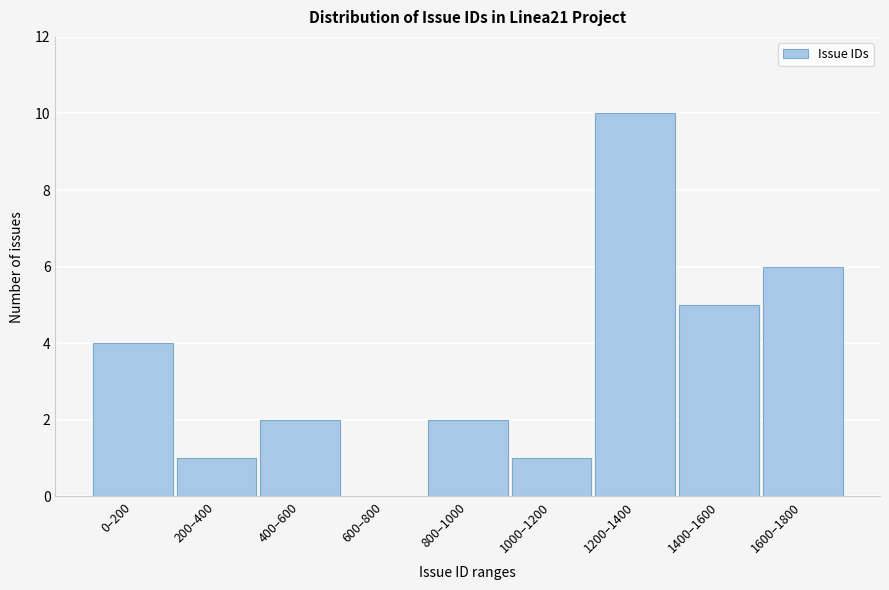

Reading right to left, list all the values displayed in this chart.

1600–1800=6	1400–1600=5	1200–1400=10	1000–1200=1	800–1000=2	600–800=0	400–600=2	200–400=1	0–200=4